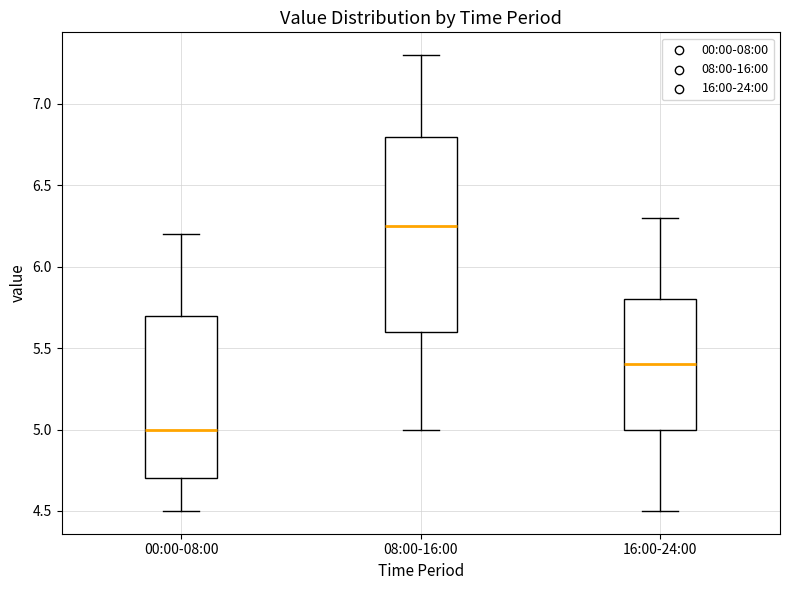

Which box's median line is the lowest?

00:00-08:00